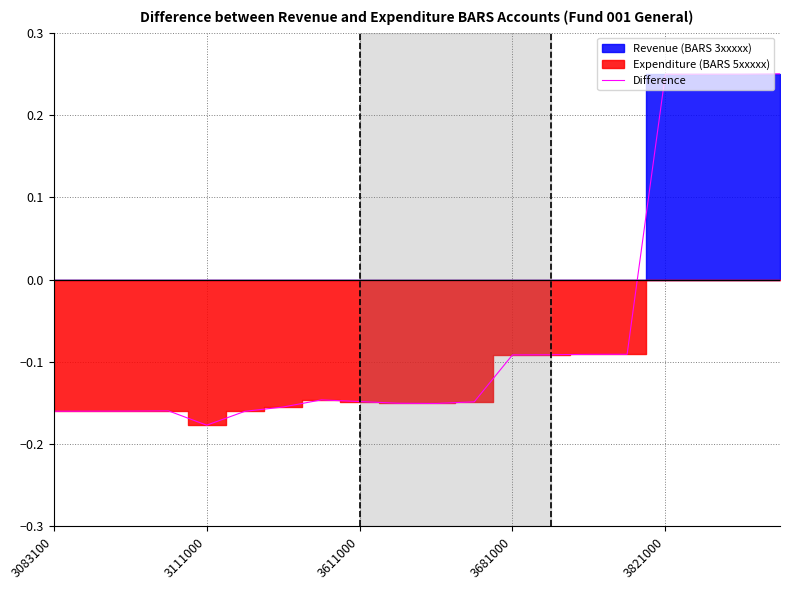

At which label does Difference first exceed 0?

3821000